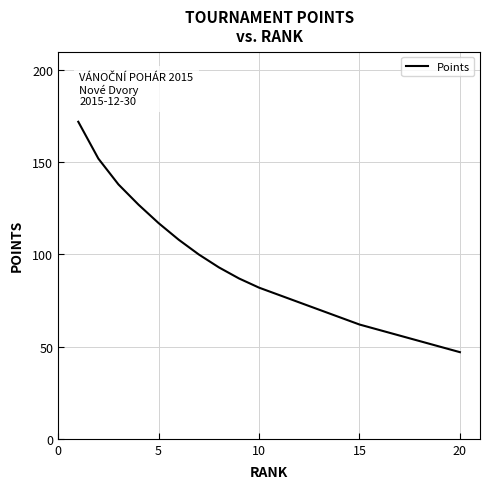

What is the minimum value shown in the chart?

47